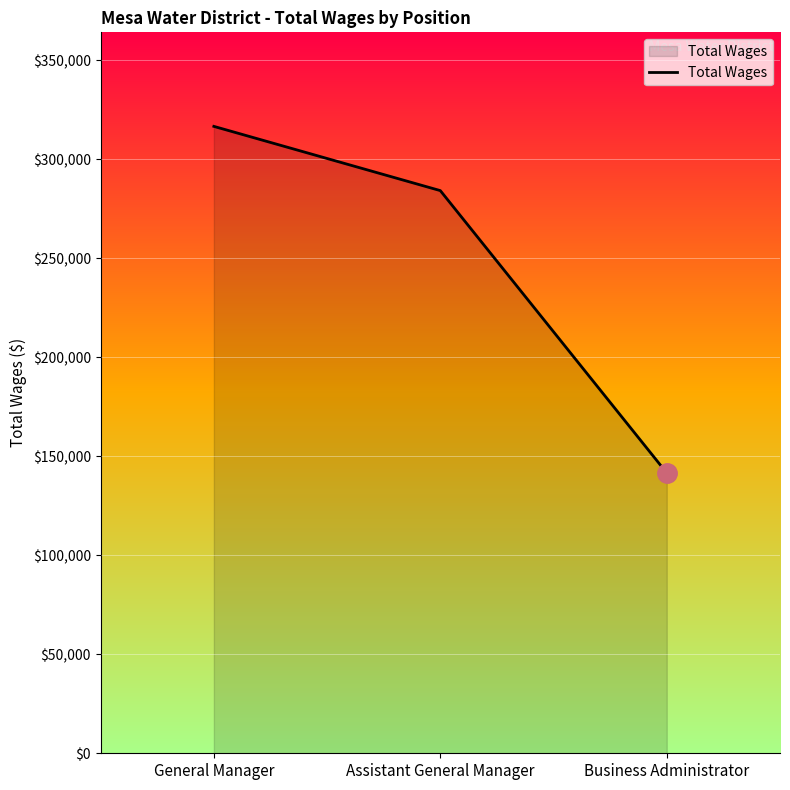

What is the ratio of the value at Assistant General Manager to the value at General Manager?

0.9